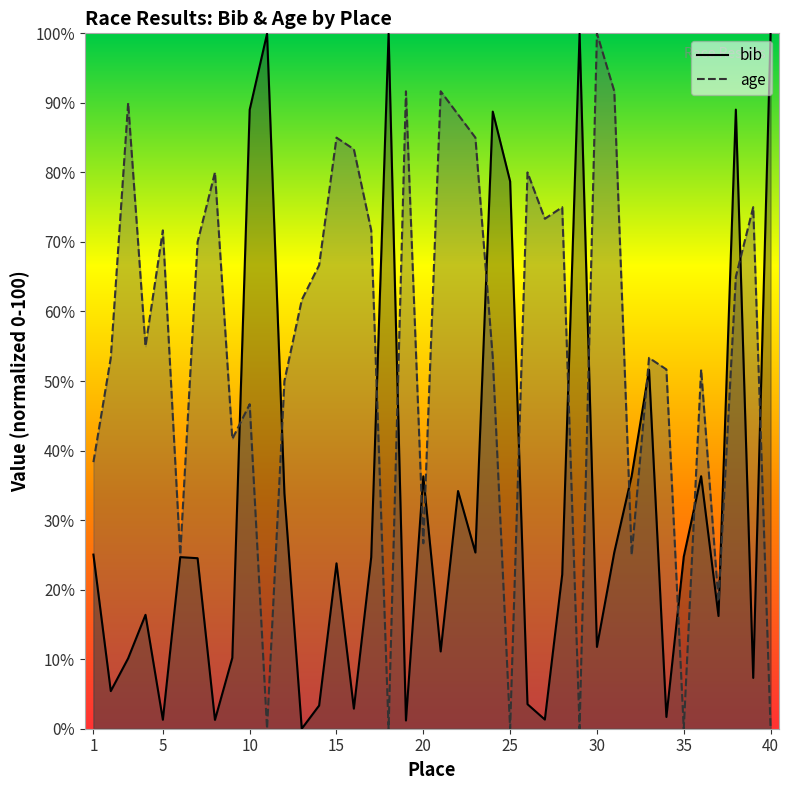

What is the sum of the age values at 28 and 25?

75.0